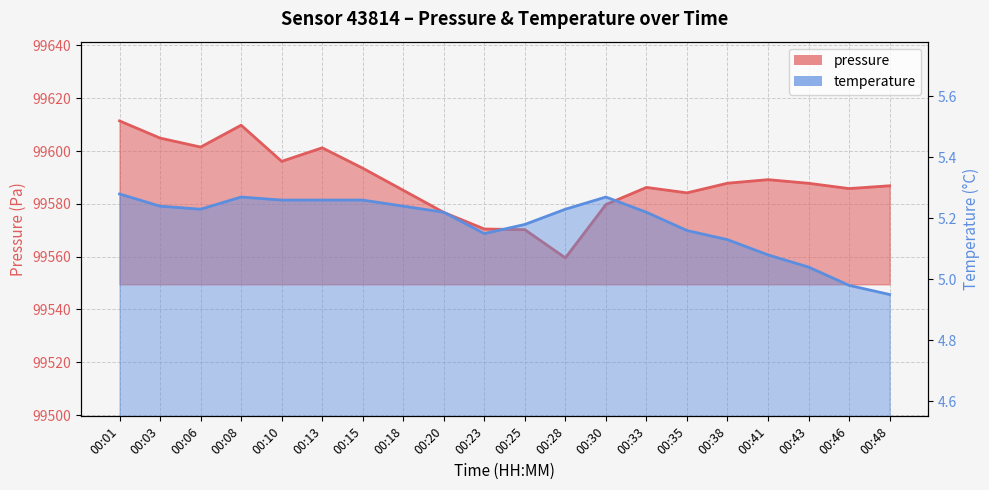

Is it true that pressure equals 153210.9 at 00:03?

False